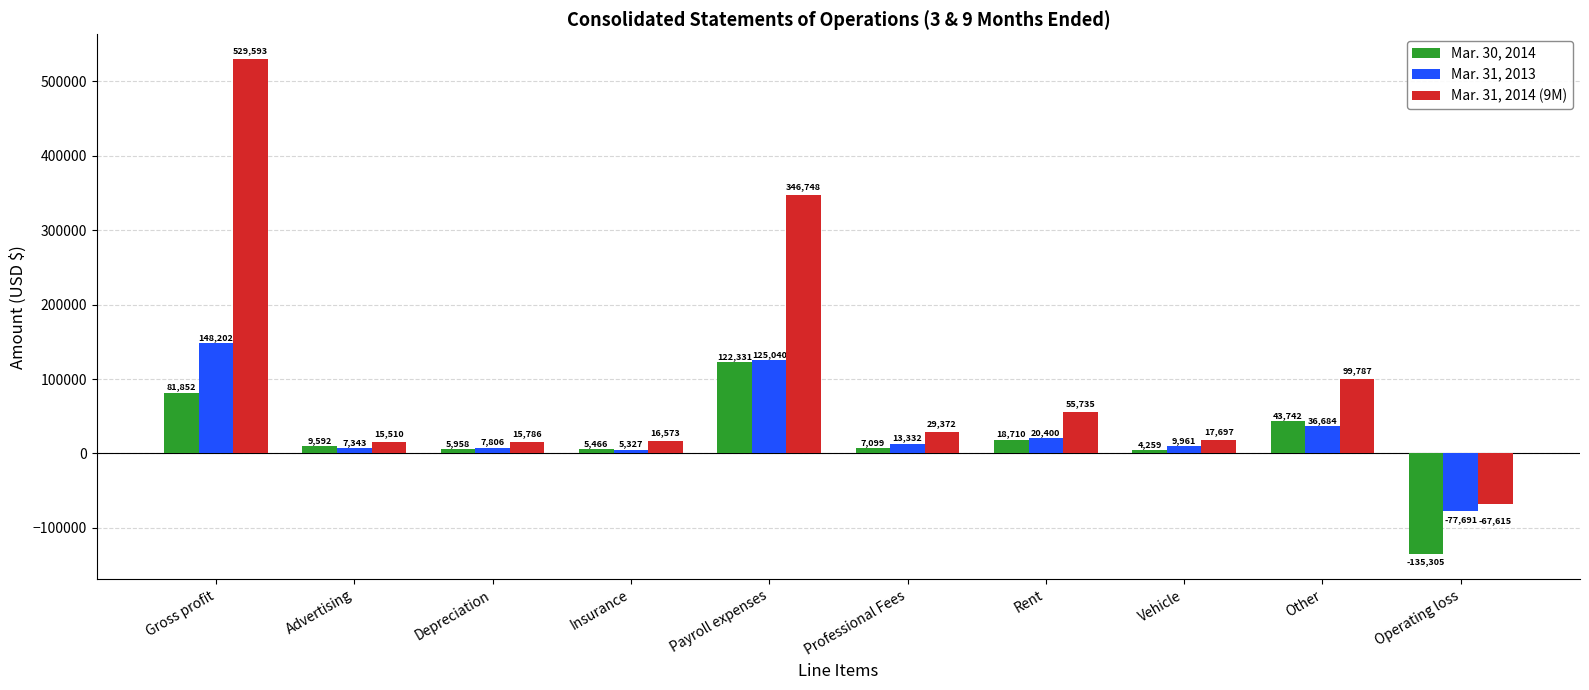

The Mar. 31, 2013 series shows 5327 at Insurance. True or false?

True